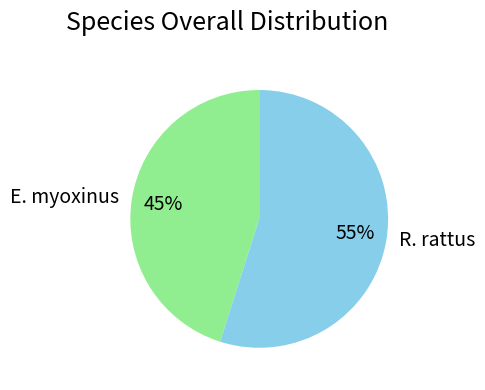

To the nearest percent, what is the average slice percentage?

50%